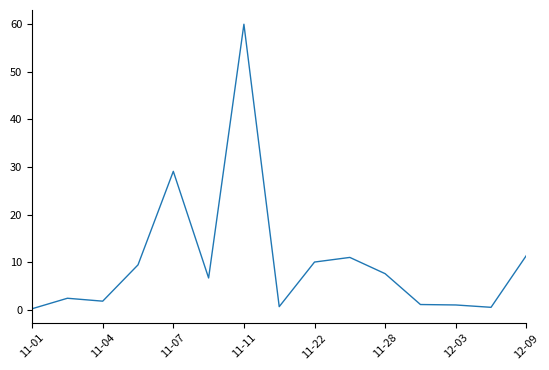

What is the maximum value shown in the chart?

60.0